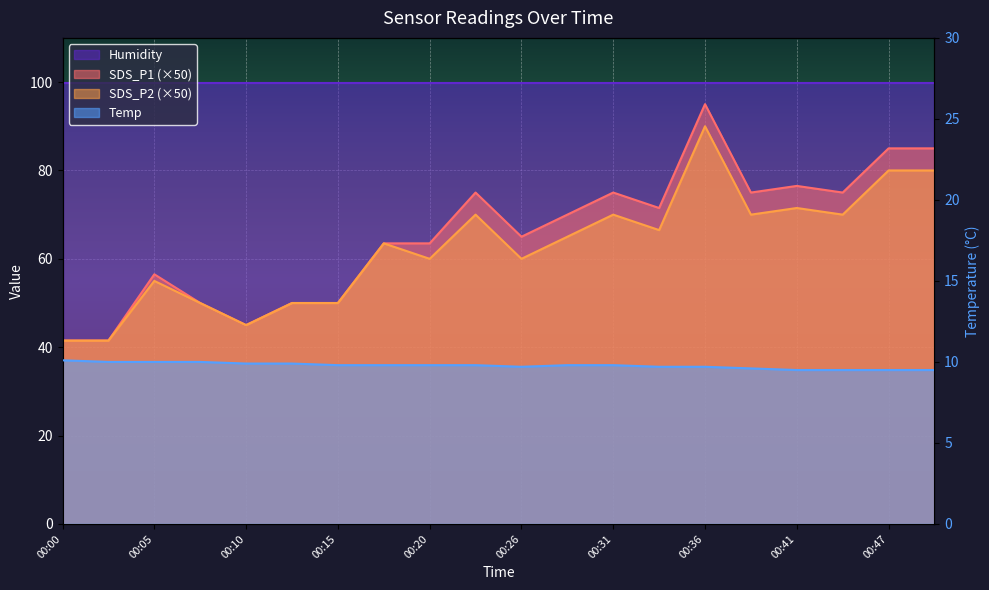

At which label is SDS_P2 closest to 65?

00:28